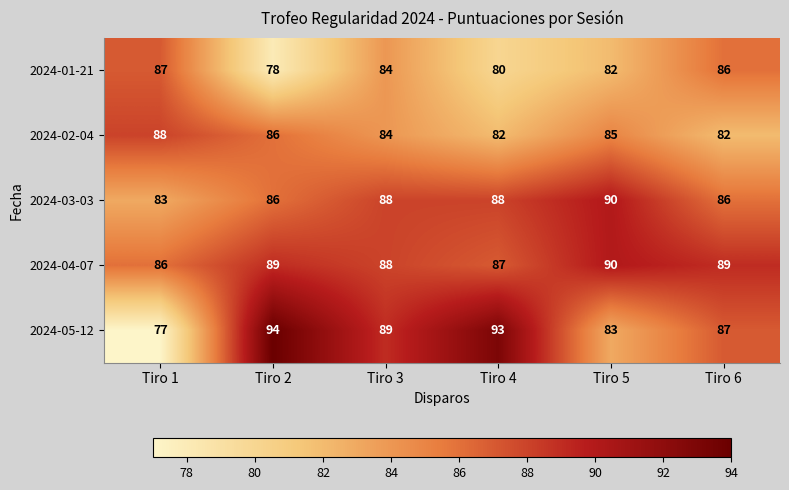

Which series has the widest spread of values?

2024-05-12